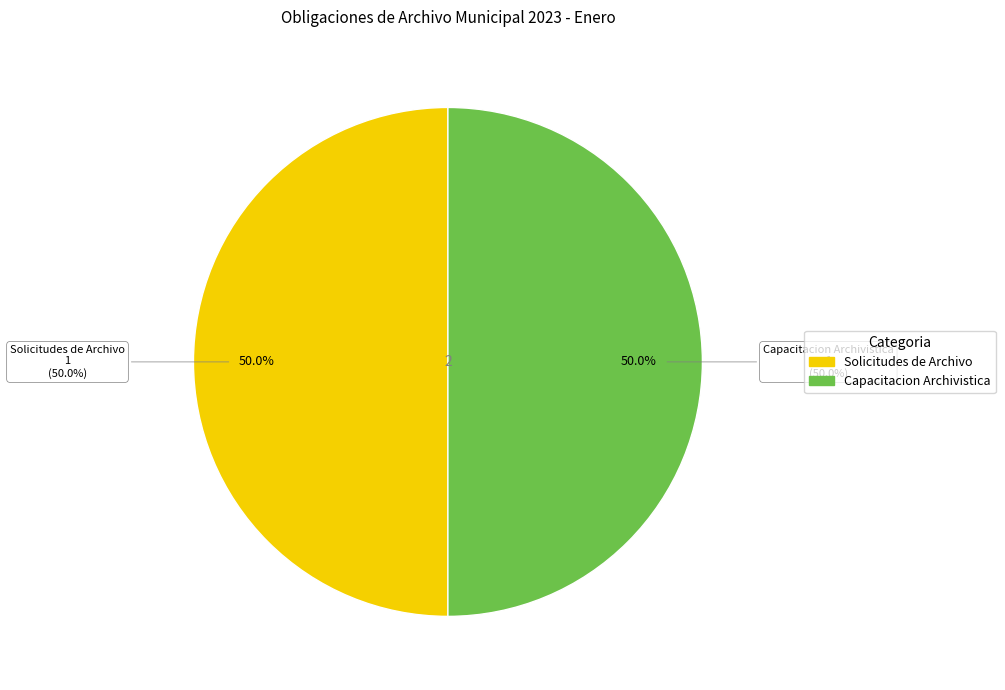

Is Solicitudes de Archivo the majority of the pie?

No